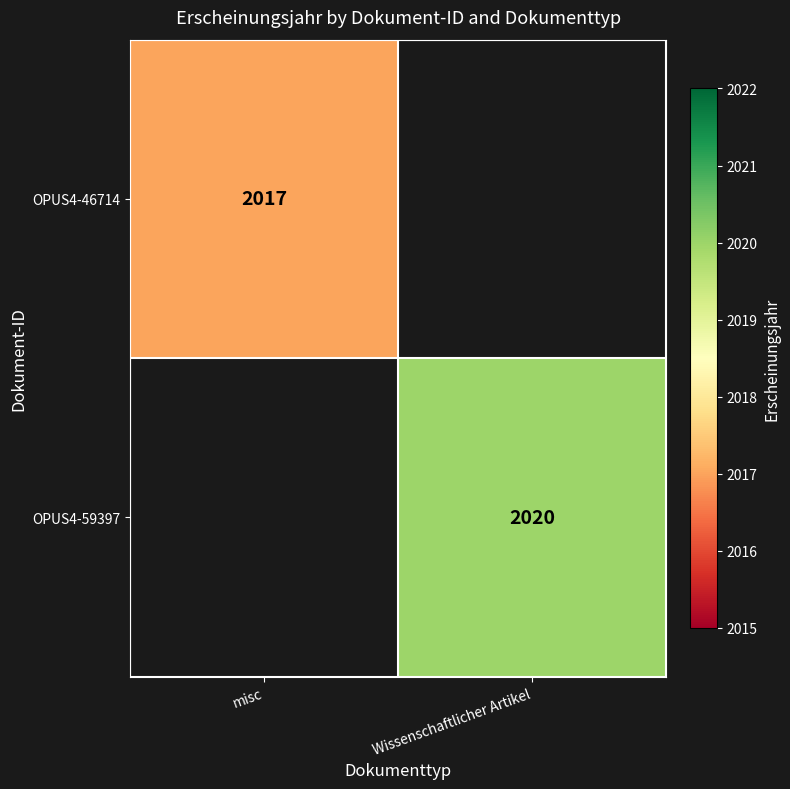

The value of OPUS4-46714 at misc is 2734.5. True or false?

False